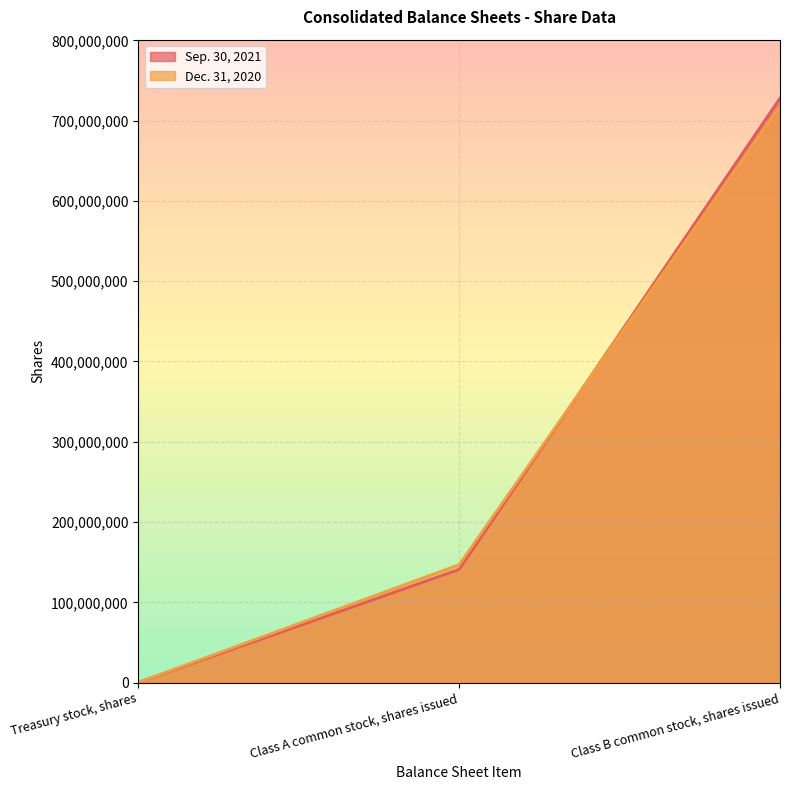

Rank the series by their average value, from lowest to highest.

Dec. 31, 2020, Sep. 30, 2021